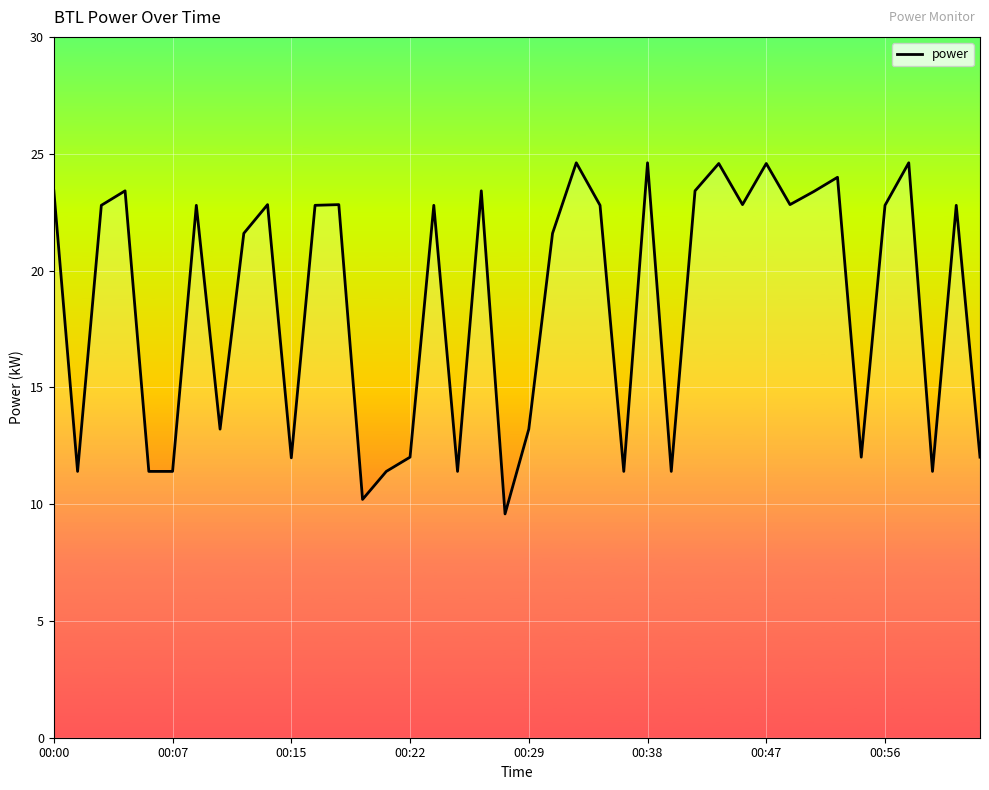

What is the difference between the maximum and minimum values?

15.0